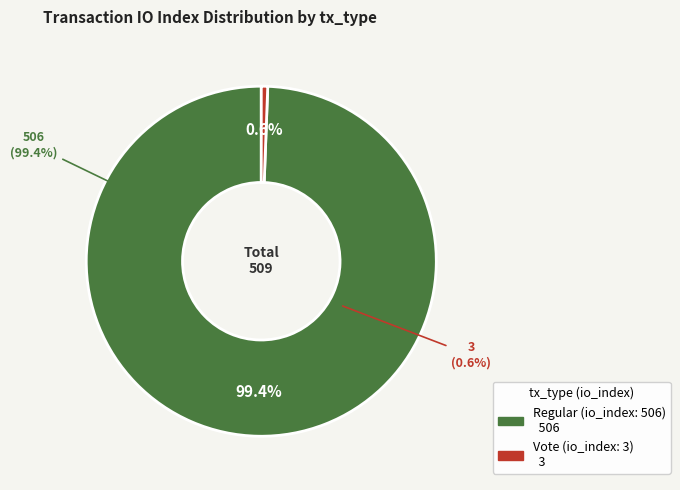

To the nearest percent, what is the difference between the Vote (io_index: 3) and Regular (io_index: 506) slice percentages?

99%